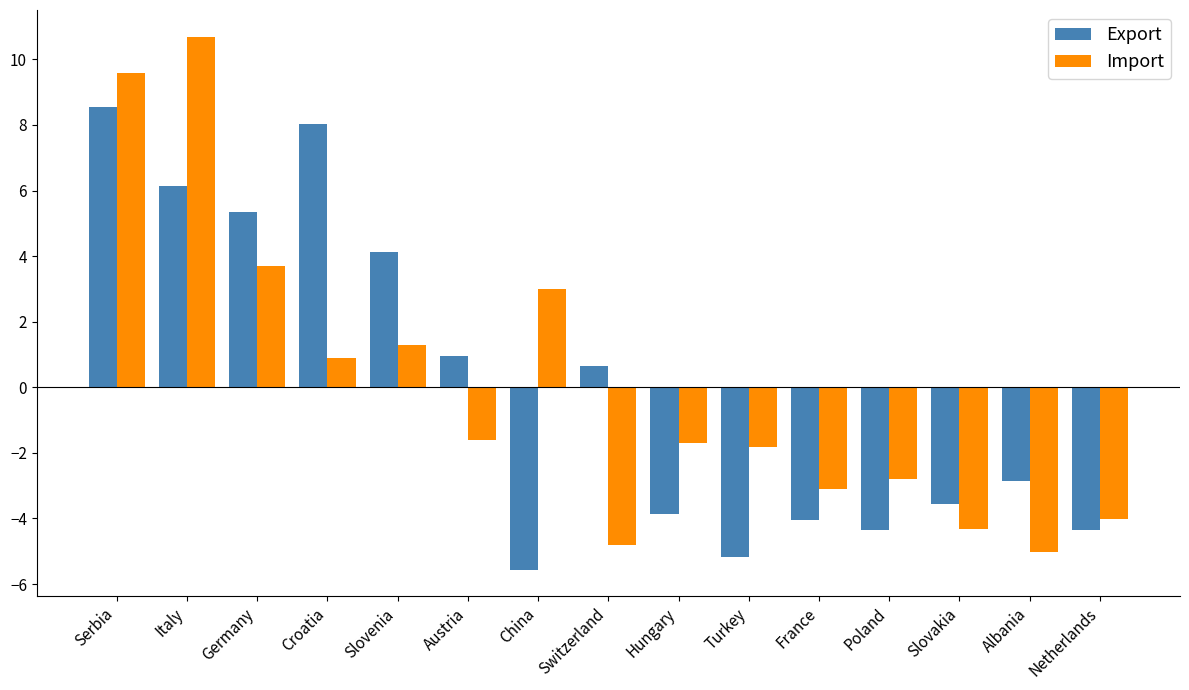

At how many categories does at least one series exceed 0?

8